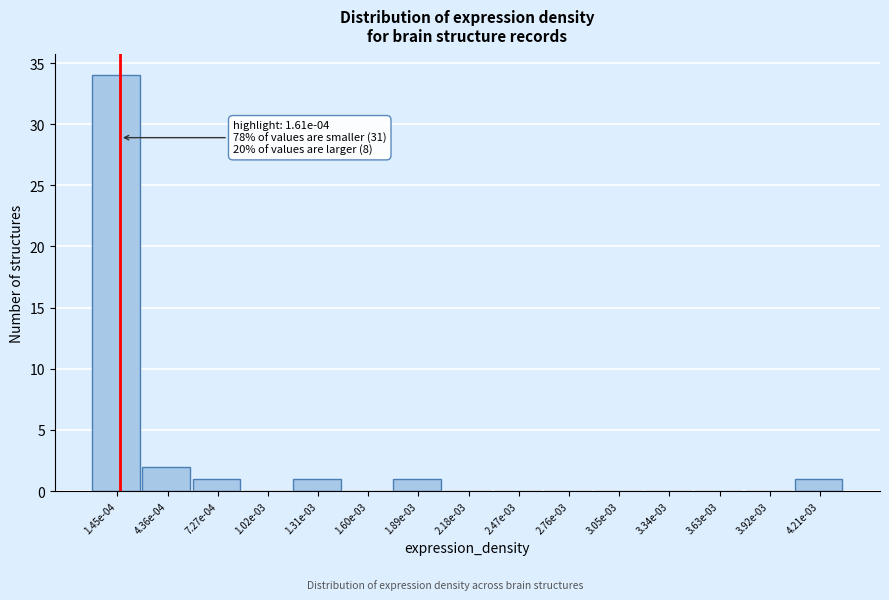

Reading right to left, transcribe all the data shown in this chart.

4.21e-03=1	3.92e-03=0	3.63e-03=0	3.34e-03=0	3.05e-03=0	2.76e-03=0	2.47e-03=0	2.18e-03=0	1.89e-03=1	1.60e-03=0	1.31e-03=1	1.02e-03=0	7.27e-04=1	4.36e-04=2	1.45e-04=34